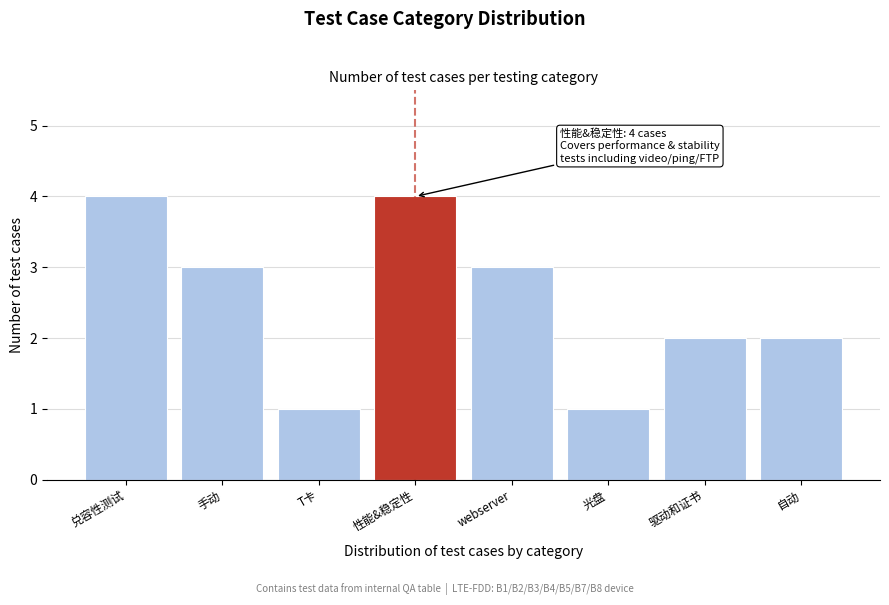

Reading left to right, extract all data points from this chart.

4	3	1	4	3	1	2	2